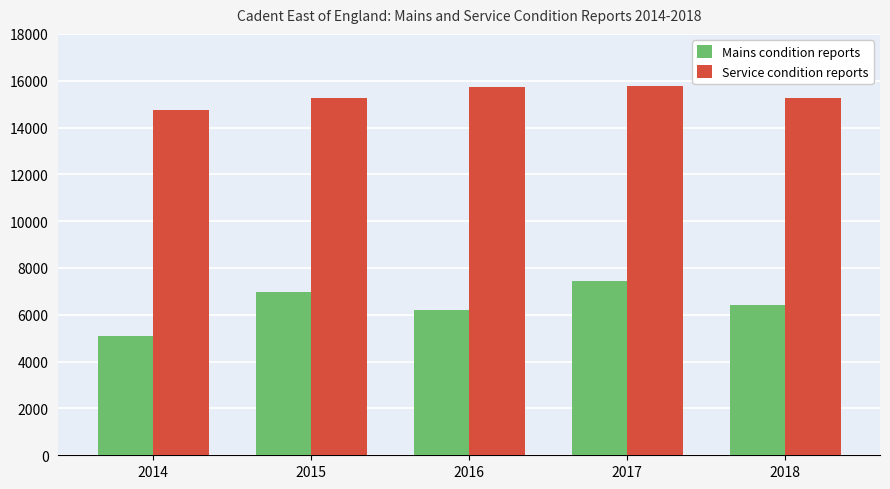

List the series in order of their peak value, highest first.

Service condition reports, Mains condition reports